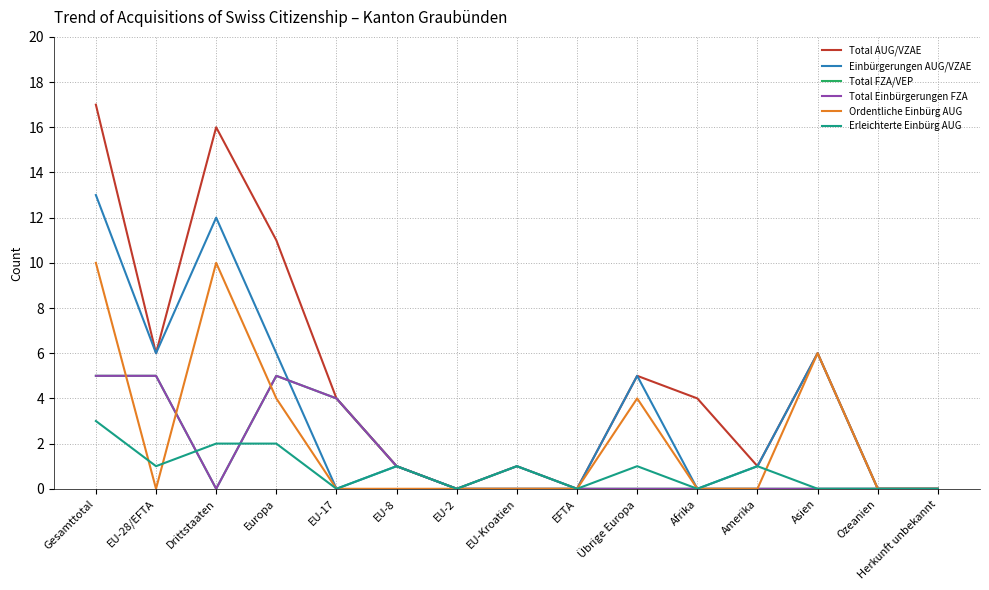

Rank the categories by Erleichterte Einbürg AUG value from highest to lowest.

Gesamttotal, Drittstaaten, Europa, EU-28/EFTA, EU-8, EU-Kroatien, Übrige Europa, Amerika, EU-17, EU-2, EFTA, Afrika, Asien, Ozeanien, Herkunft unbekannt